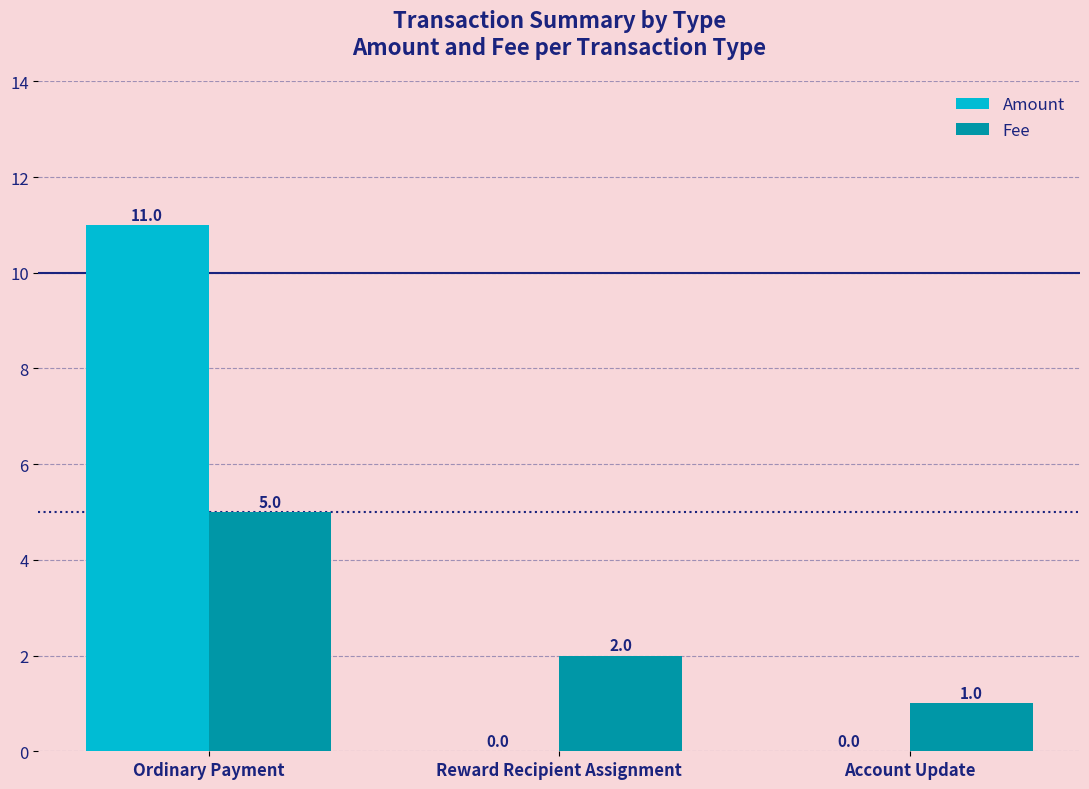

What is the total value across all series at Ordinary Payment?

16